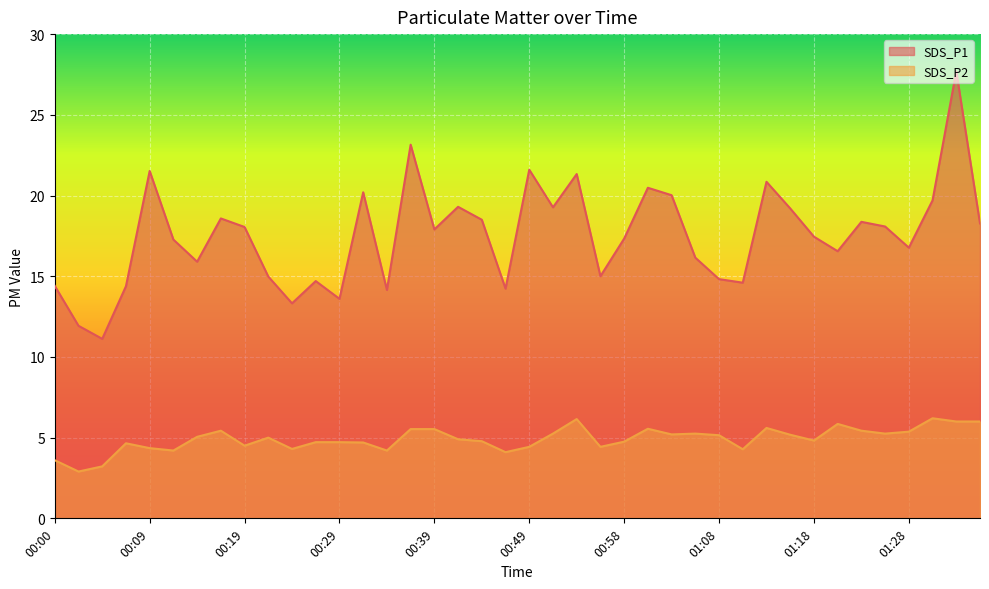

List the series in order of their overall mean, lowest first.

SDS_P2, SDS_P1